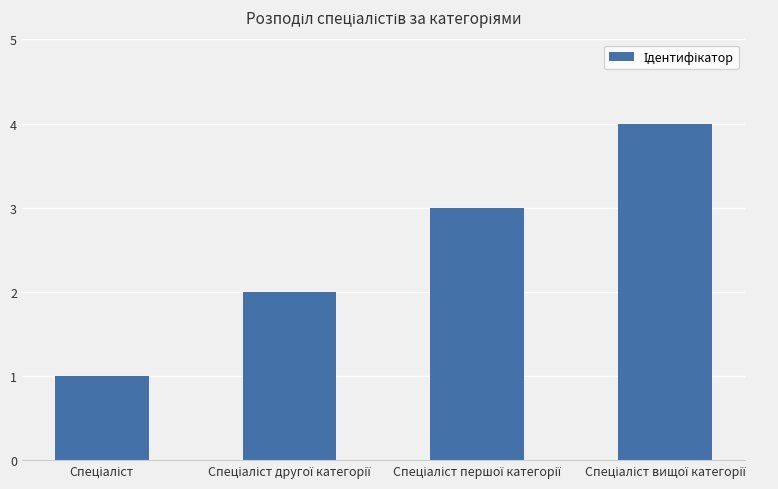

What is the sum of all values?

10